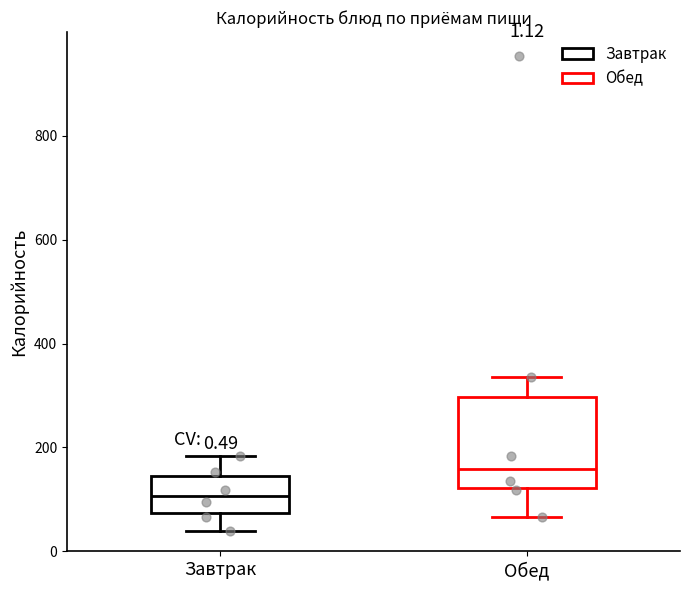

Which box has the highest median line?

Обед